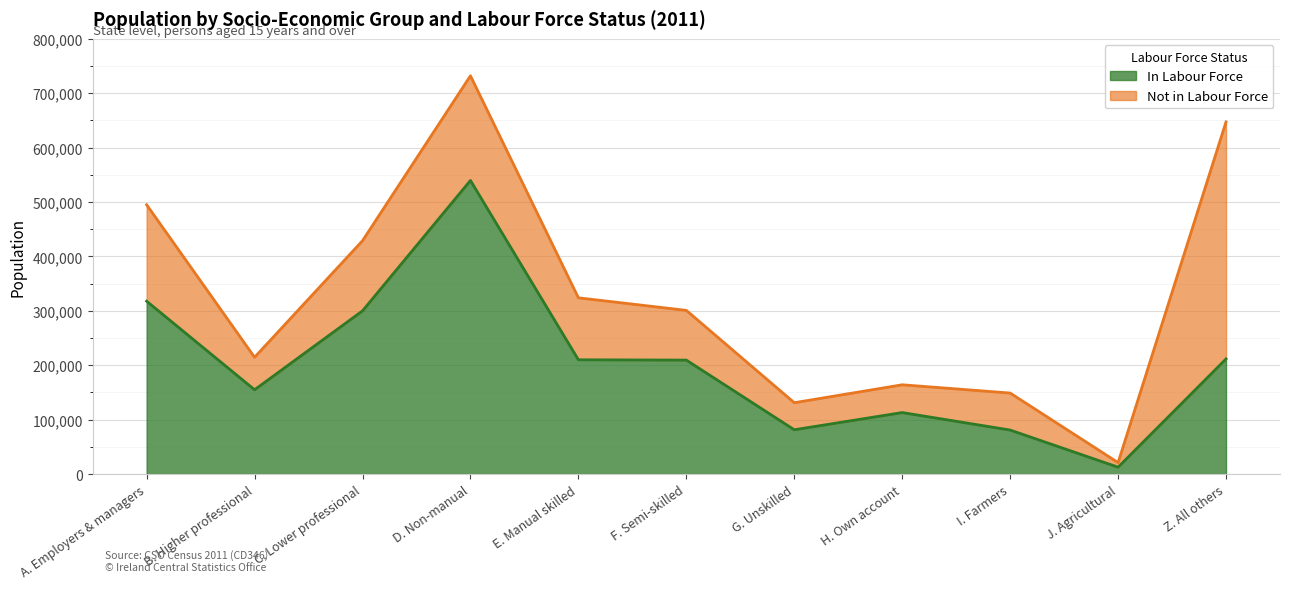

Count the number of categories in the chart.

11